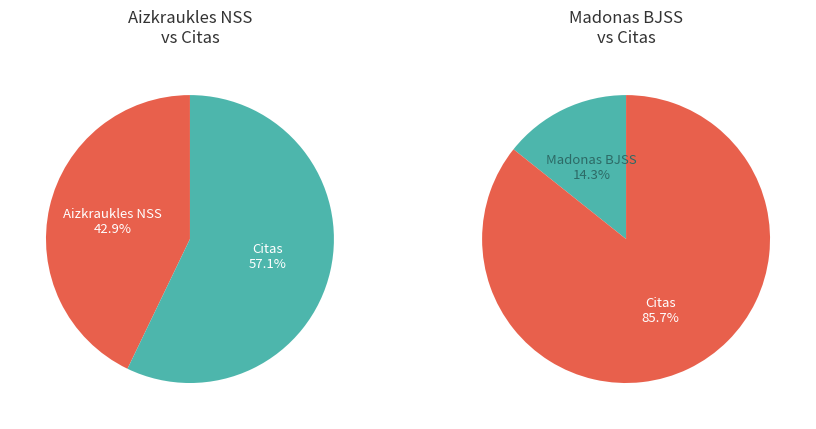

Does Madonas BJSS account for over 50% of the chart?

No